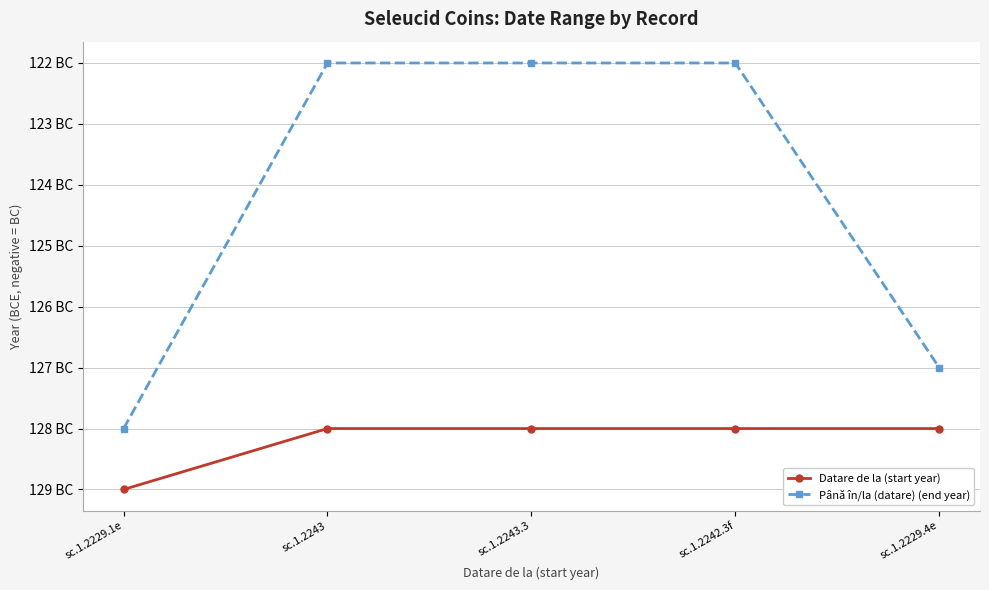

Where is Datare de la (start year) nearest to the value -128?

sc.1.2243